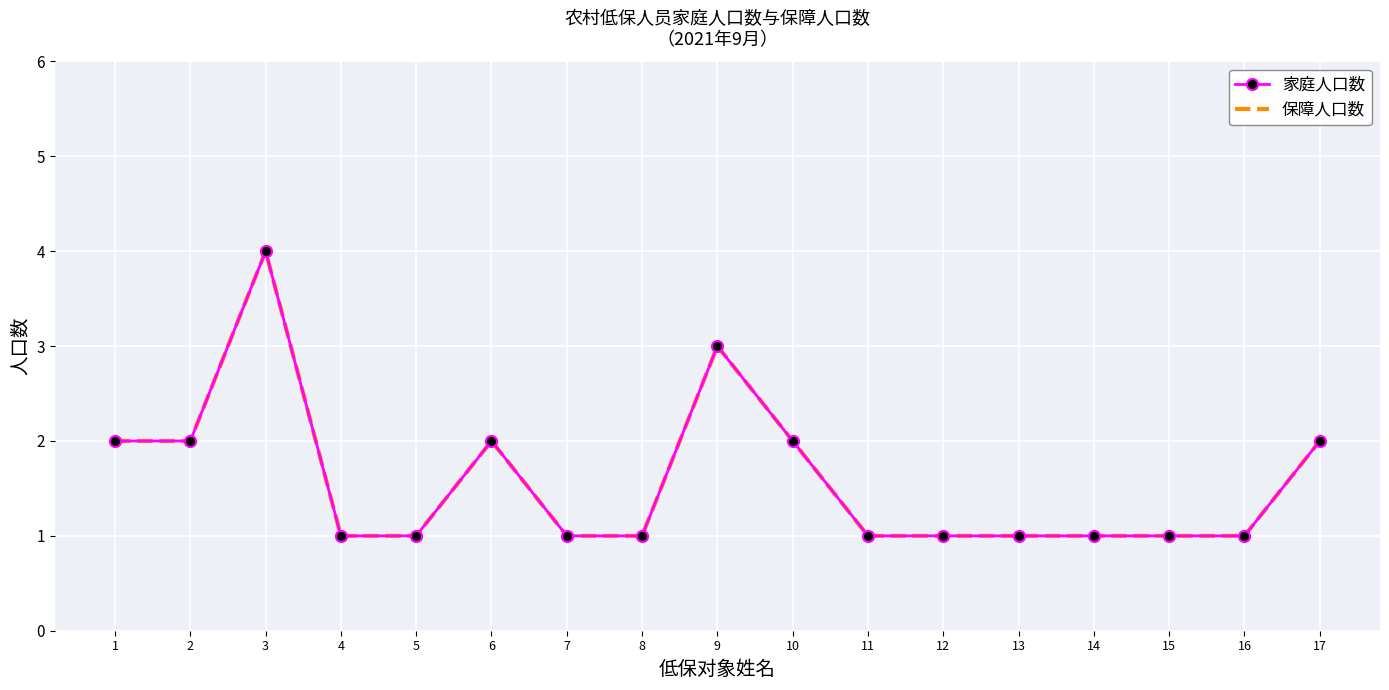

Is it true that 家庭人口数 equals 1 at 4?

True